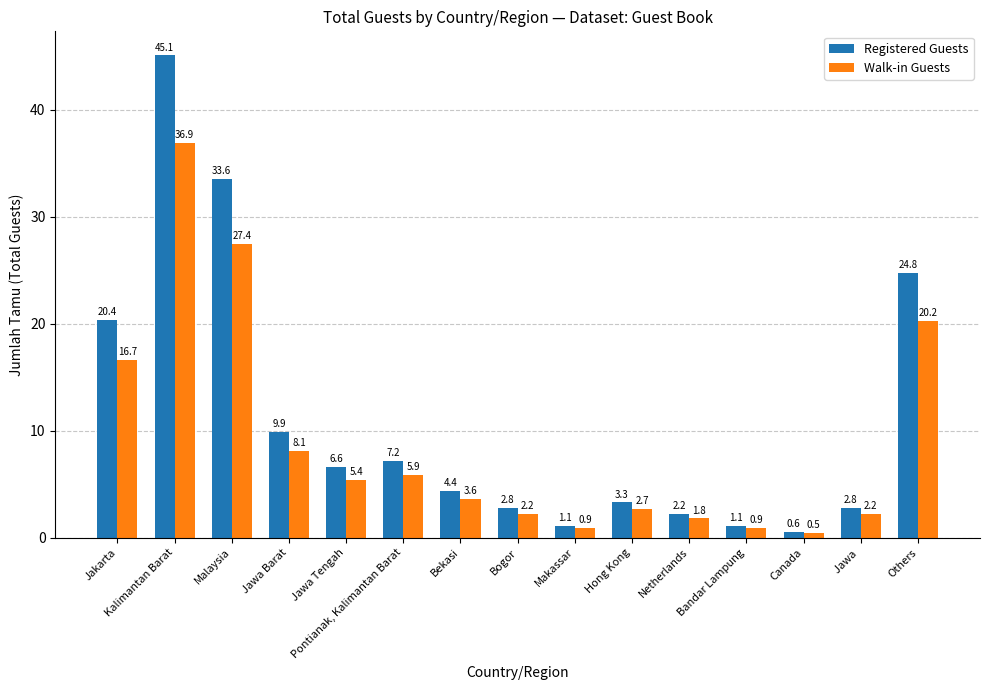

How many data points does each series have?

15